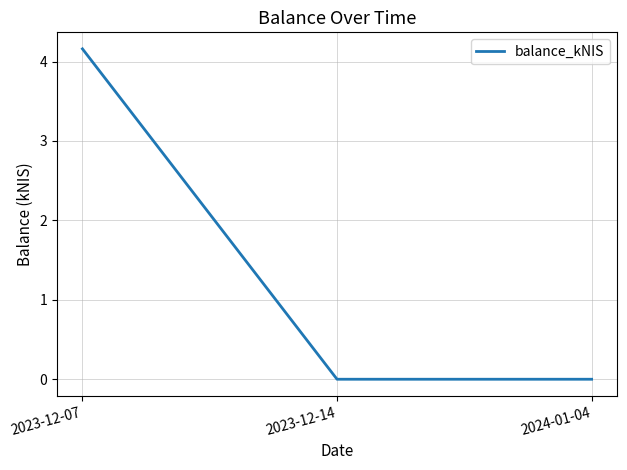

What is the greatest value displayed?

4.2